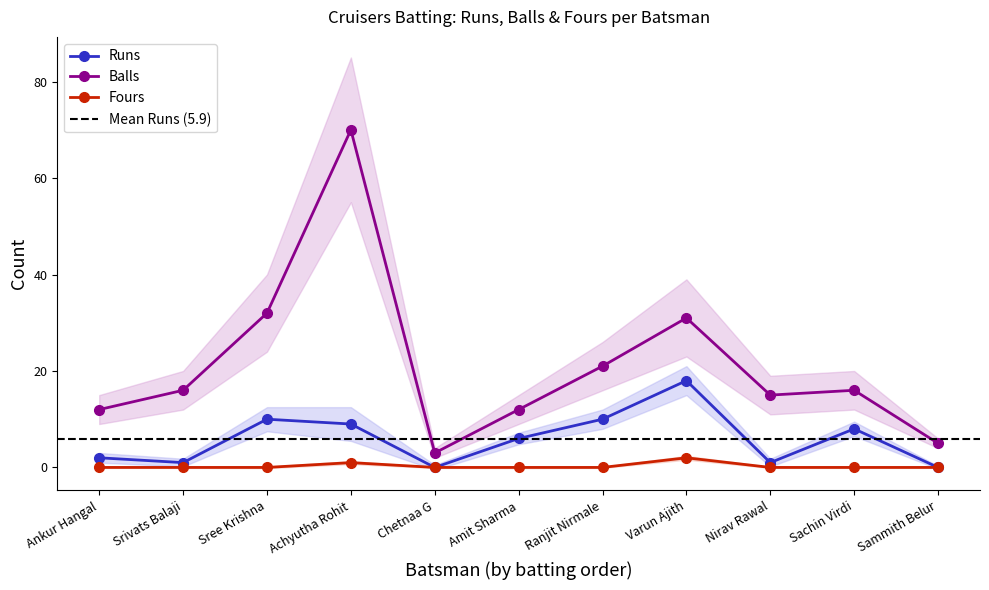

True or false: Runs and Balls cross at least once.

False